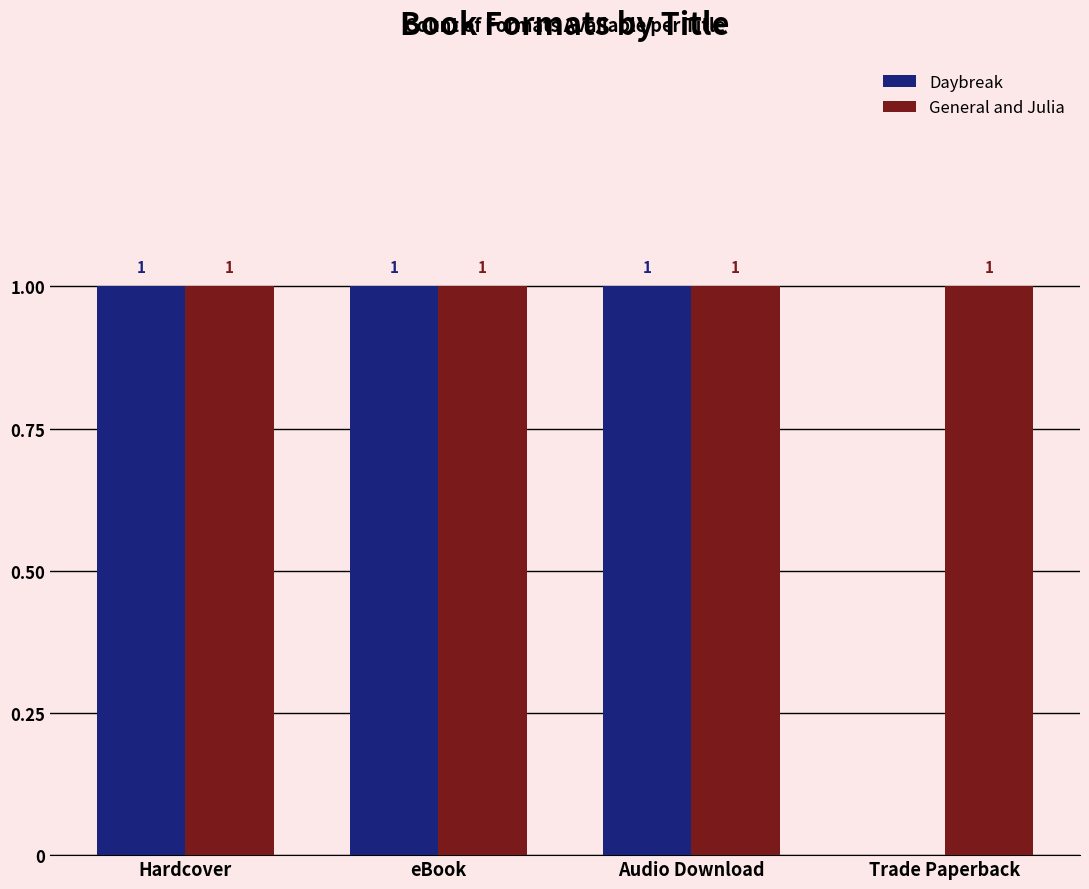

What are all the series names shown in the legend?

Daybreak, General and Julia